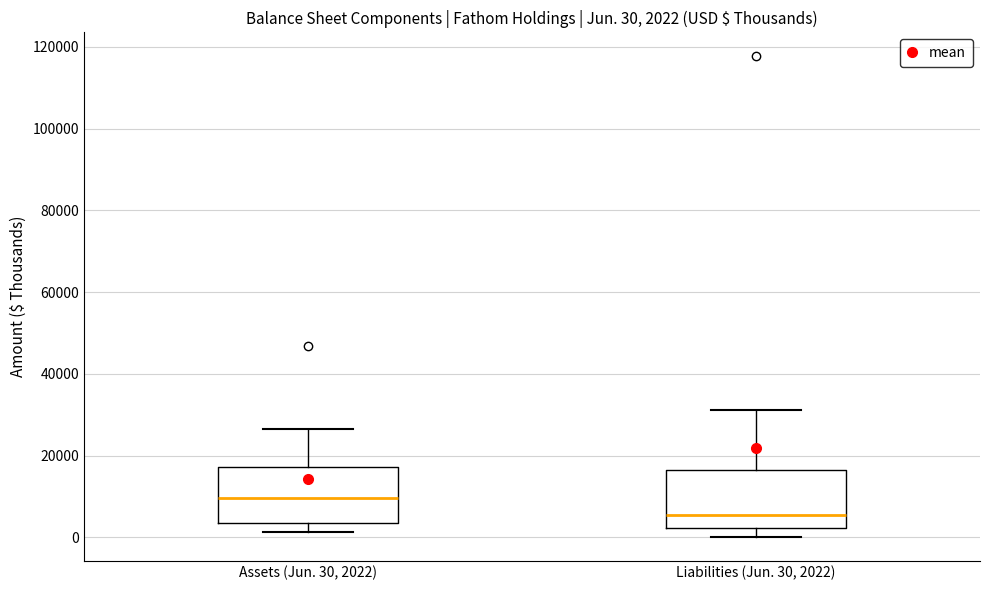

Which box's median line is the lowest?

Liabilities (Jun. 30, 2022)